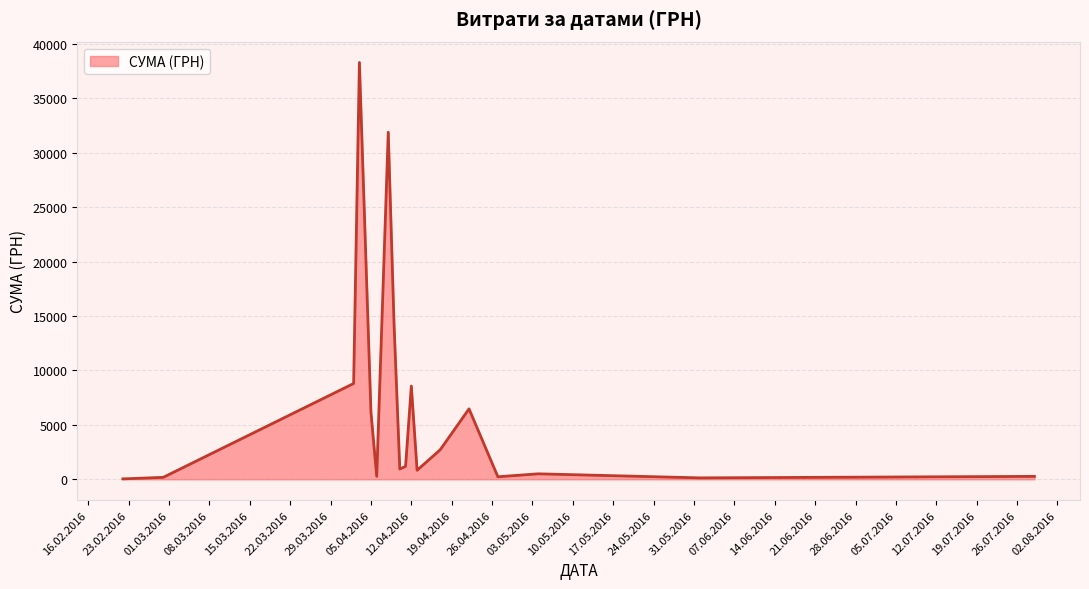

How many series are shown in this chart?

1